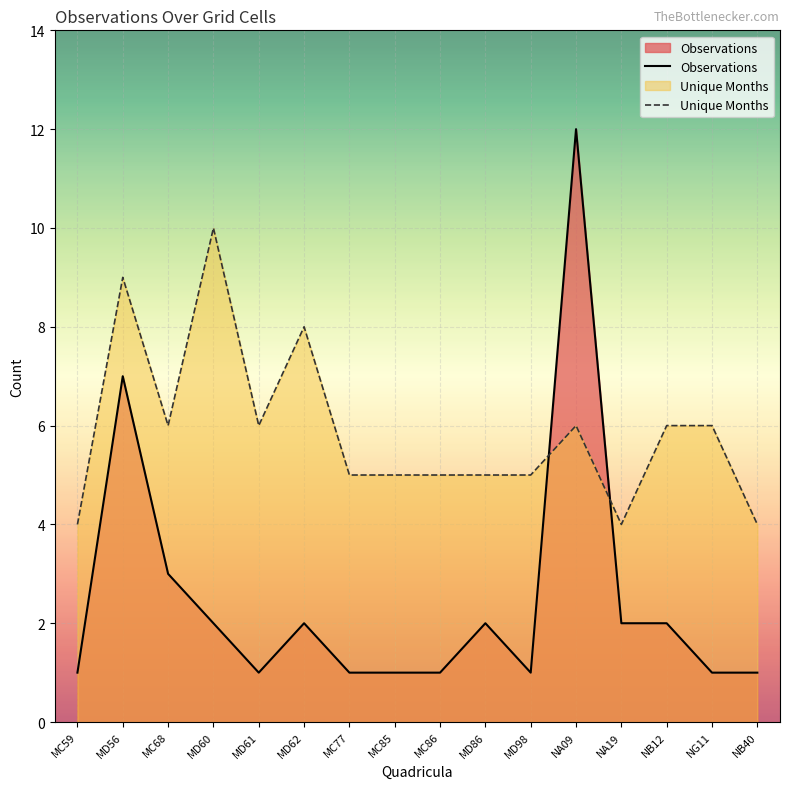

Rank the series by their maximum value, from highest to lowest.

Observations, Unique Months